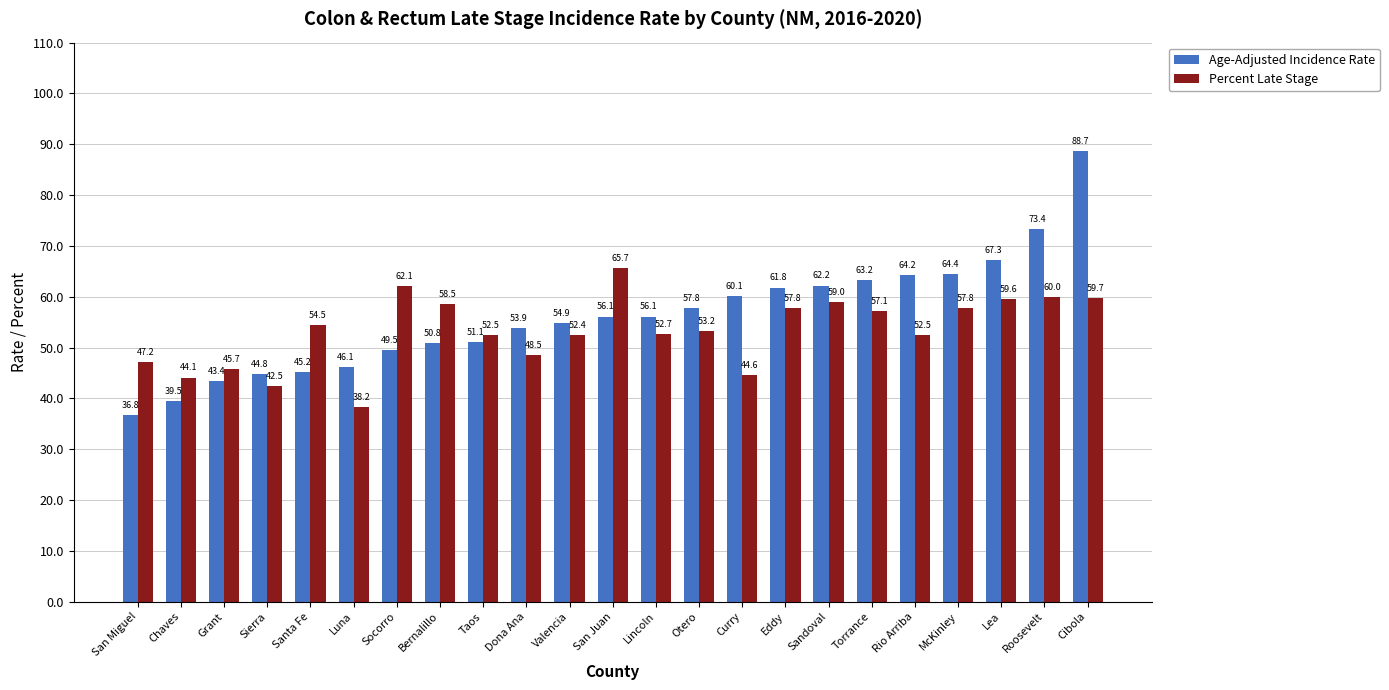

Reading right to left, extract all data points from this chart.

Age-Adjusted Incidence Rate: 88.7	73.4	67.3	64.4	64.2	63.2	62.2	61.8	60.1	57.8	56.1	56.1	54.9	53.9	51.1	50.8	49.5	46.1	45.2	44.8	43.4	39.5	36.8
Percent Late Stage: 59.7	60.0	59.6	57.8	52.5	57.1	59.0	57.8	44.6	53.2	52.7	65.7	52.4	48.5	52.5	58.5	62.1	38.2	54.5	42.5	45.7	44.1	47.2